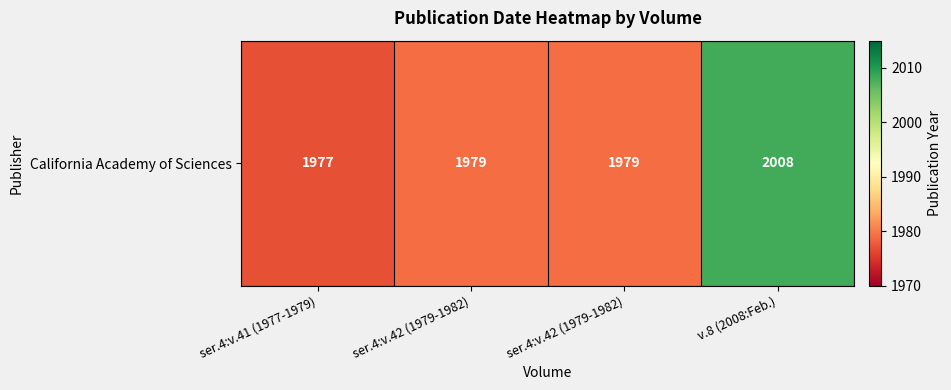

Reading left to right, what are all the values shown in this chart?

ser.4:v.41 (1977-1979)=1977	ser.4:v.42 (1979-1982)=1979	ser.4:v.42 (1979-1982)=1979	v.8 (2008:Feb.)=2008